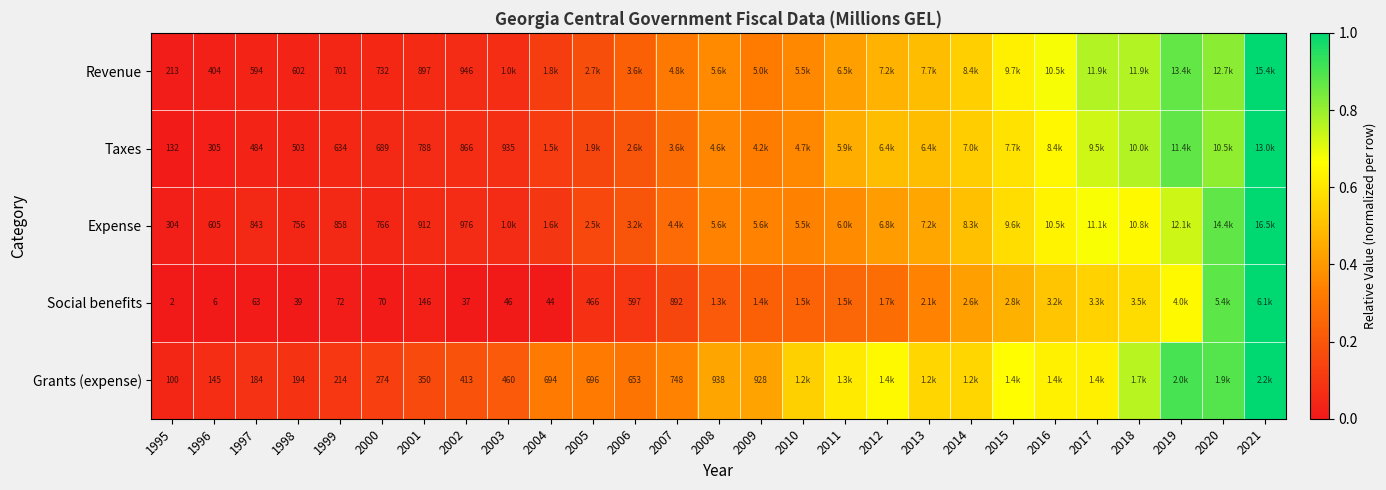

Is it true that Grants (expense) equals 0.4 at 2009?

True